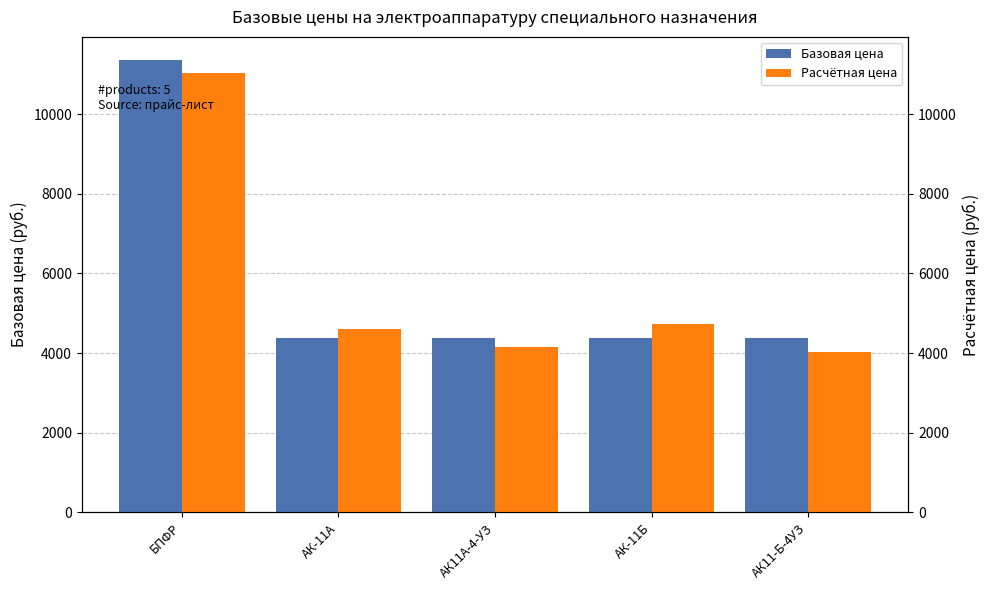

Reading right to left, transcribe all the data shown in this chart.

Базовая цена: АК11-Б-4УЗ=4386.0	АК-11Б=4386.0	АК11А-4-УЗ=4386.0	АК-11А=4386.0	БПФР=11371.0
Расчётная цена: АК11-Б-4УЗ=4035.1	АК-11Б=4736.9	АК11А-4-УЗ=4166.7	АК-11А=4605.3	БПФР=11029.9